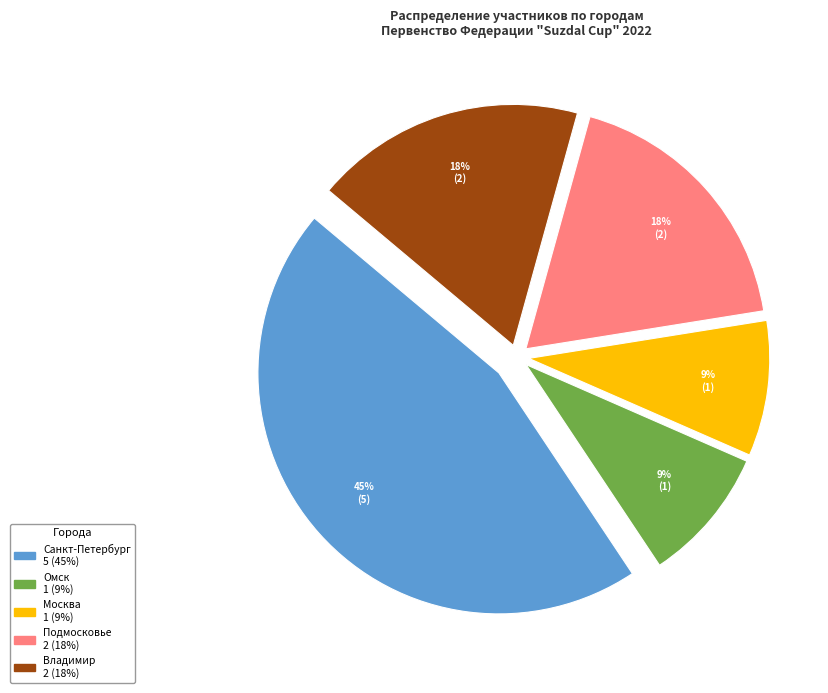

How many slices are in this pie chart?

5